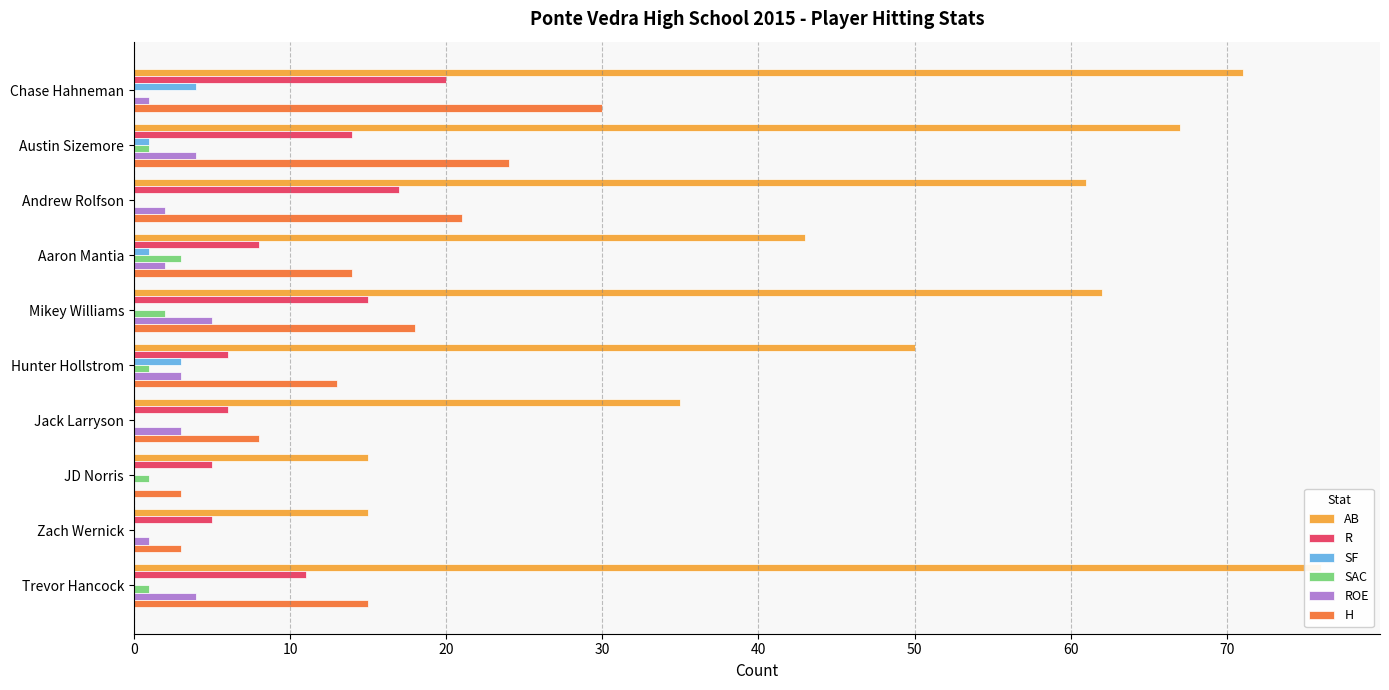

The value of SAC at JD Norris is 1. True or false?

False